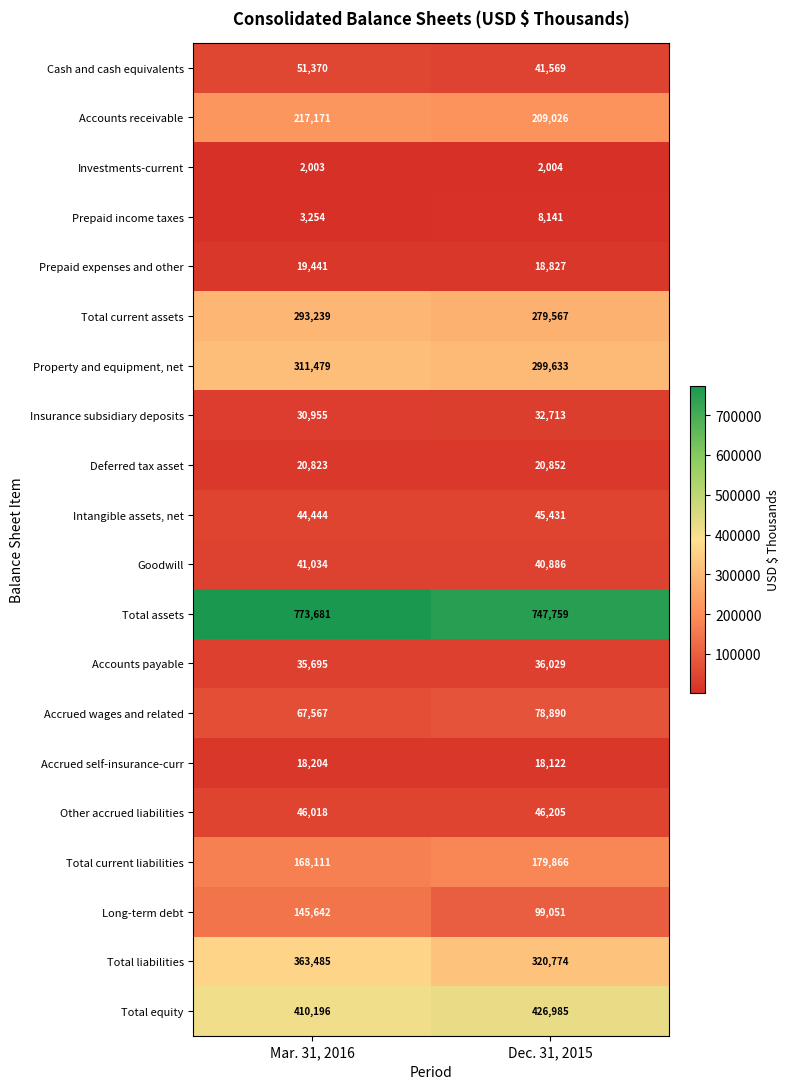

Which series changed the most between Mar. 31, 2016 and Dec. 31, 2015?

Long-term debt